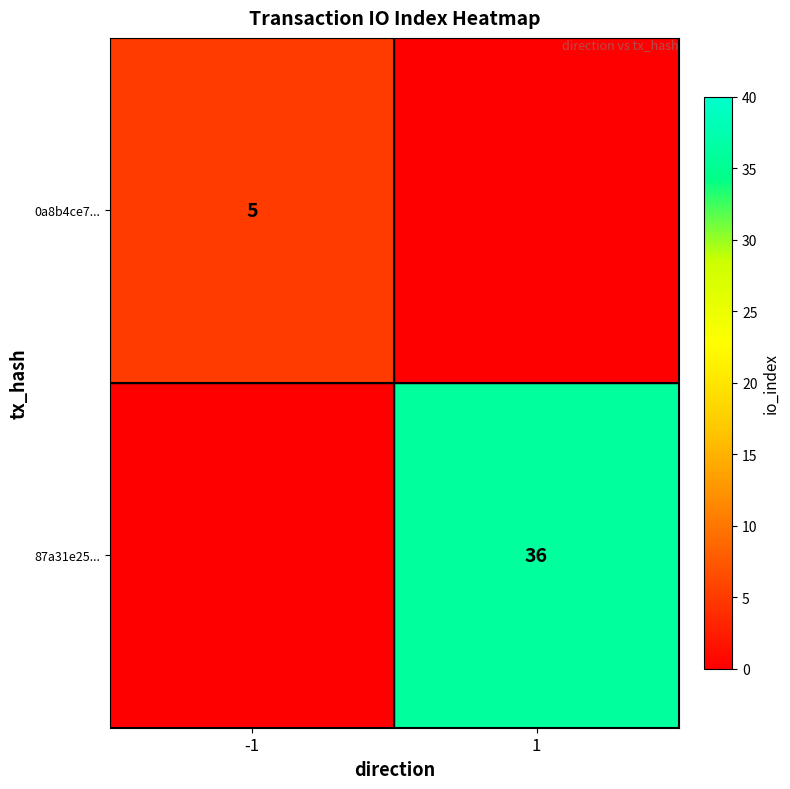

Is the value of 87a31e25... at 1 greater than the value of 0a8b4ce7... at -1?

Yes